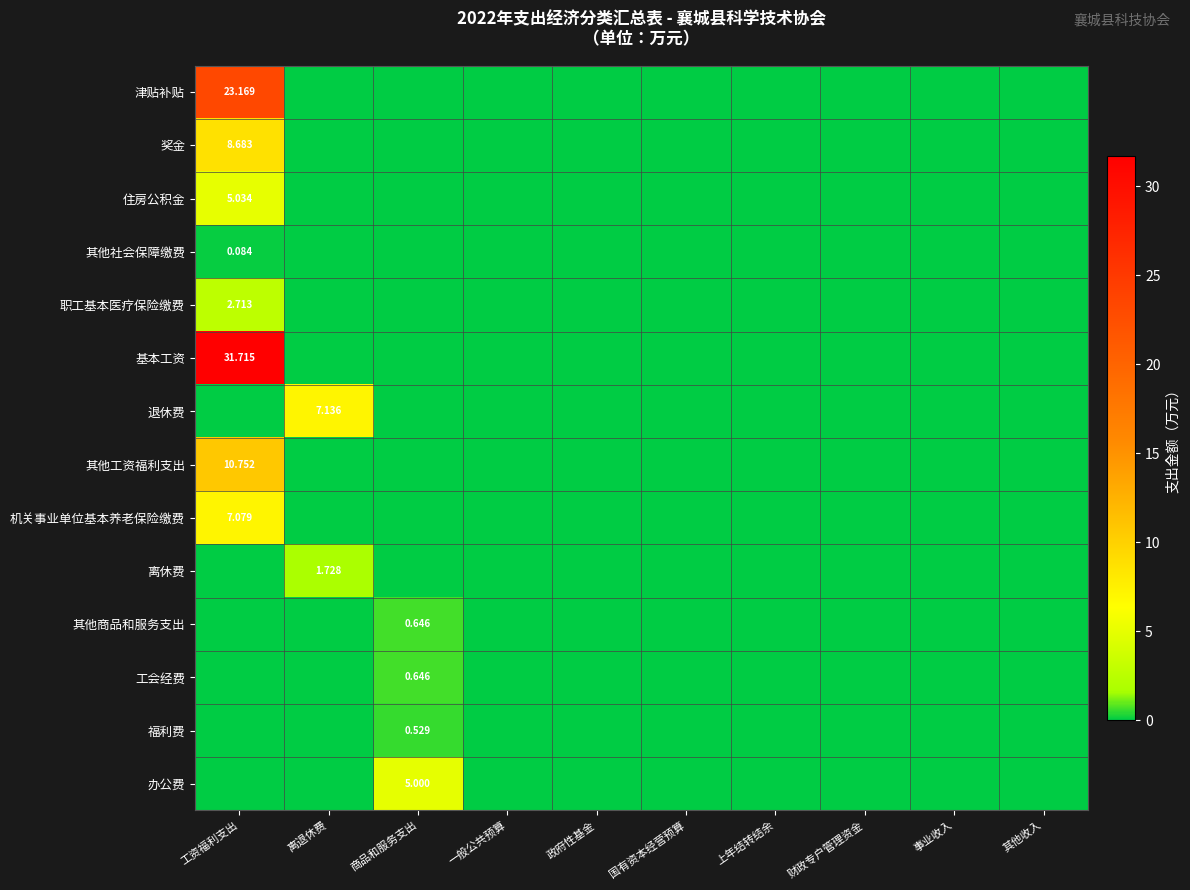

Which category has the highest value across all series?

工资福利支出